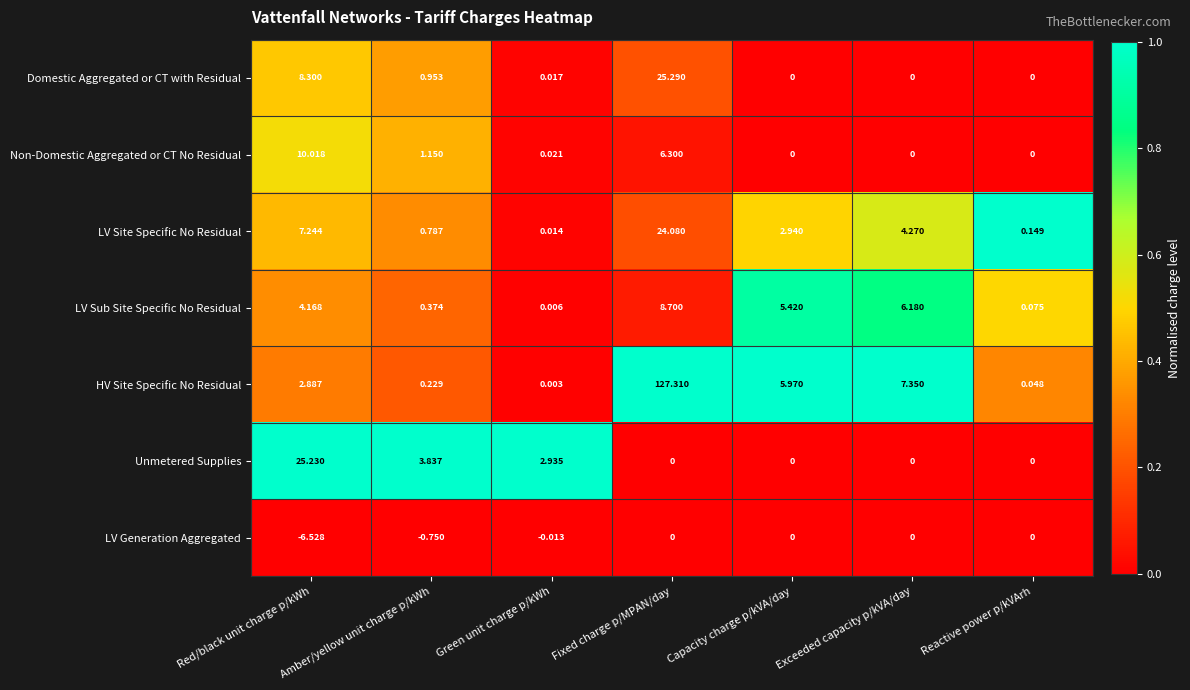

At which label is LV Sub Site Specific No Residual closest to 4?

Red/black unit charge p/kWh